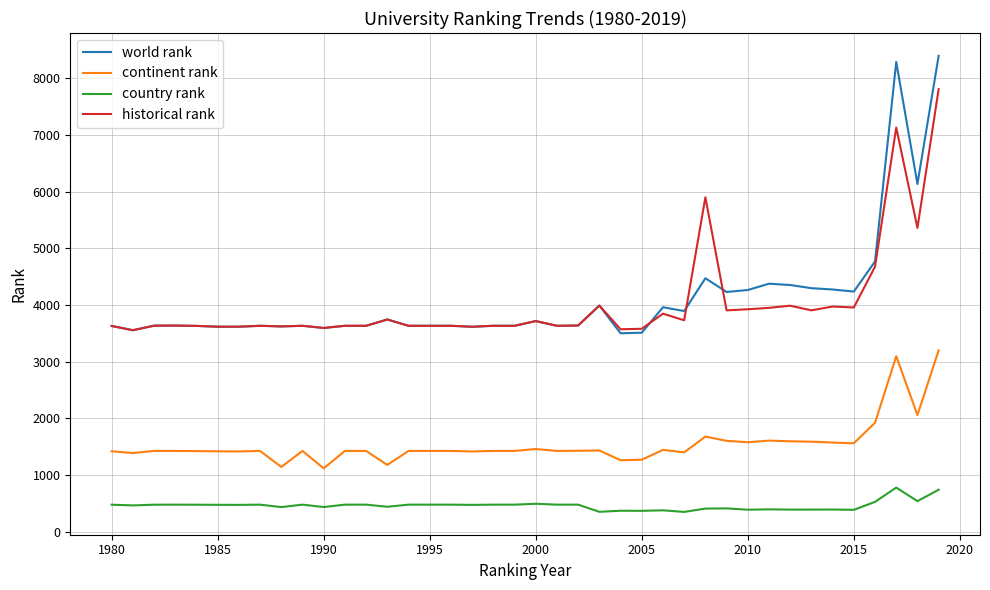

Which series has the widest spread of values?

world rank